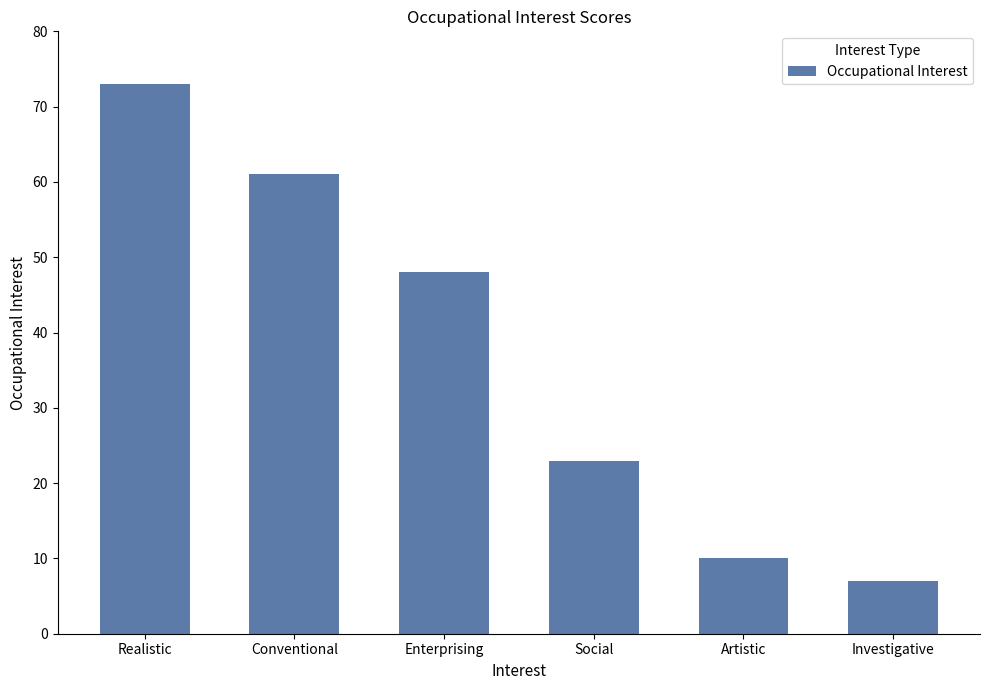

The value at Social is 13. True or false?

False